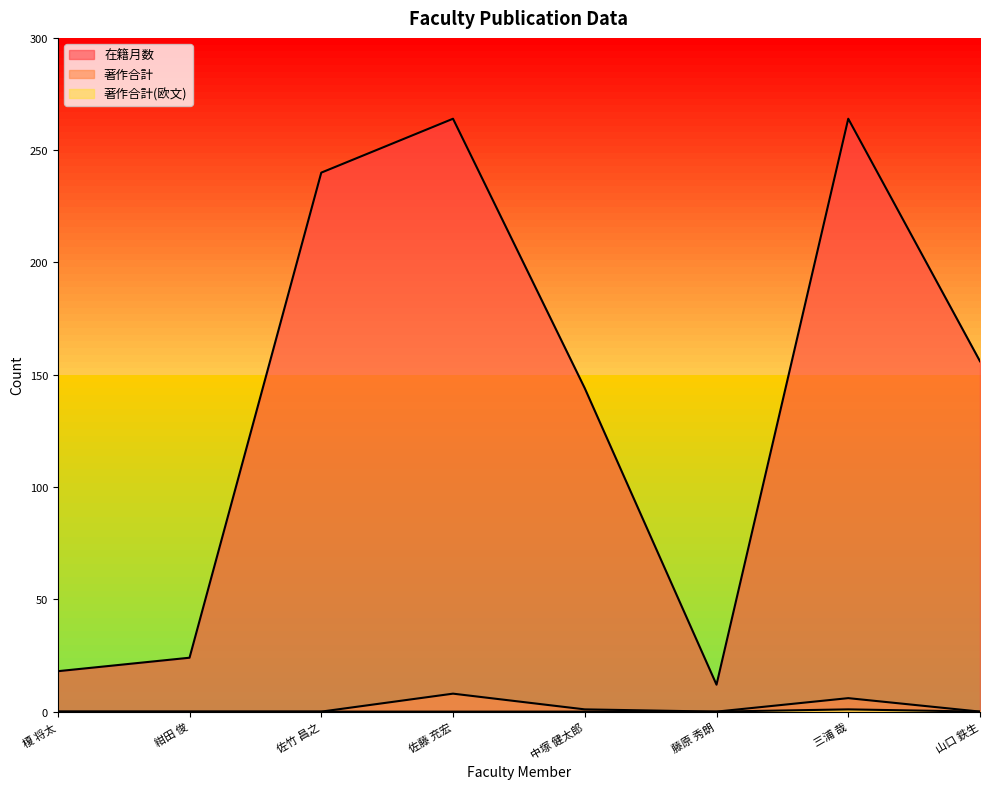

How many data points does each series have?

8